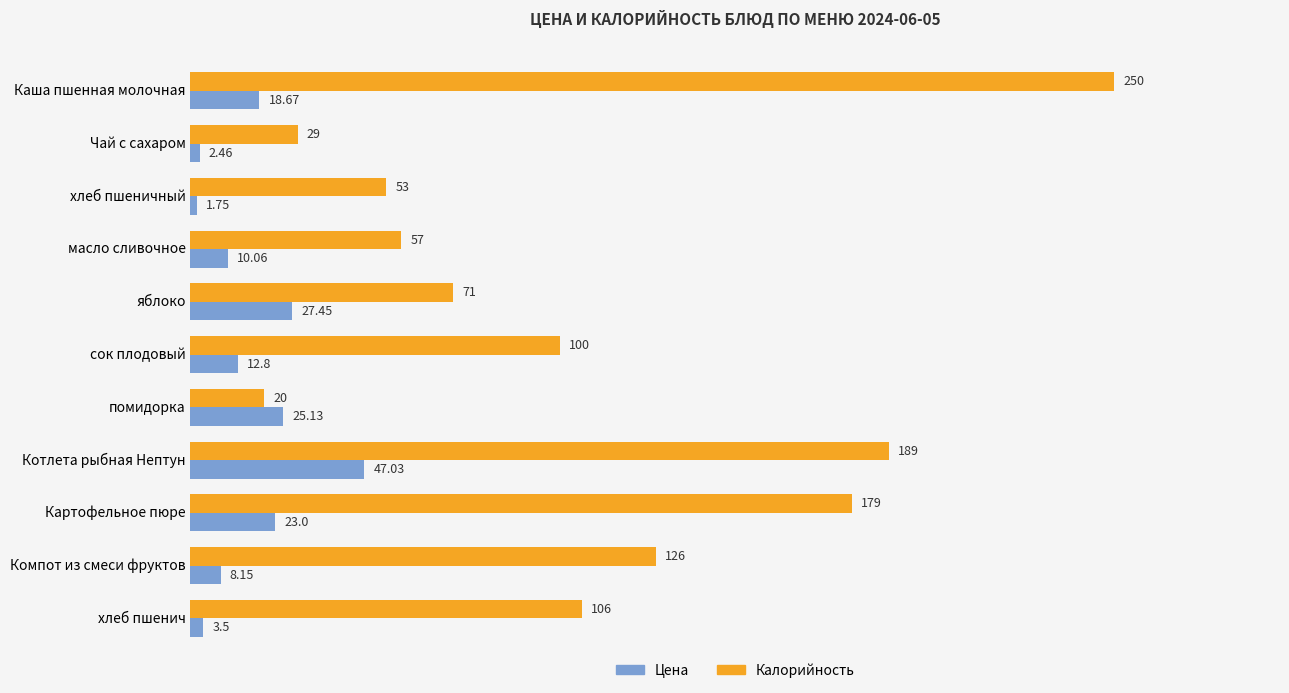

Which category has the lowest value across all series?

хлеб пшеничный